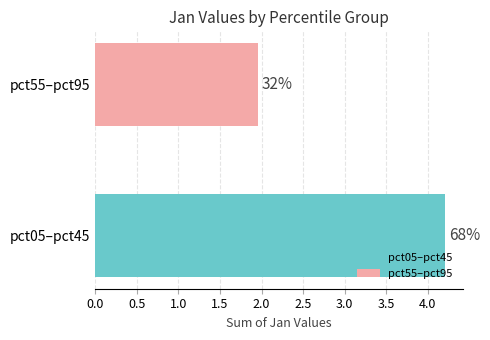

How many bars are there in total?

2